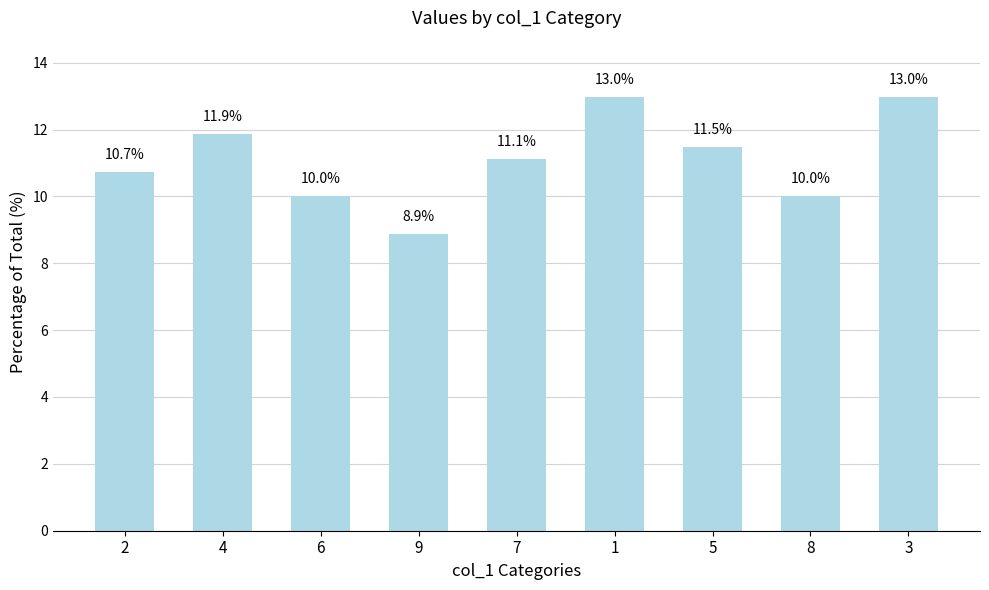

What is the minimum value shown in the chart?

8.9